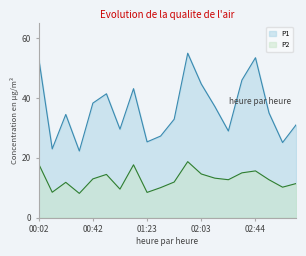

Between 00:52 and 01:43, which series saw the biggest shift?

P1